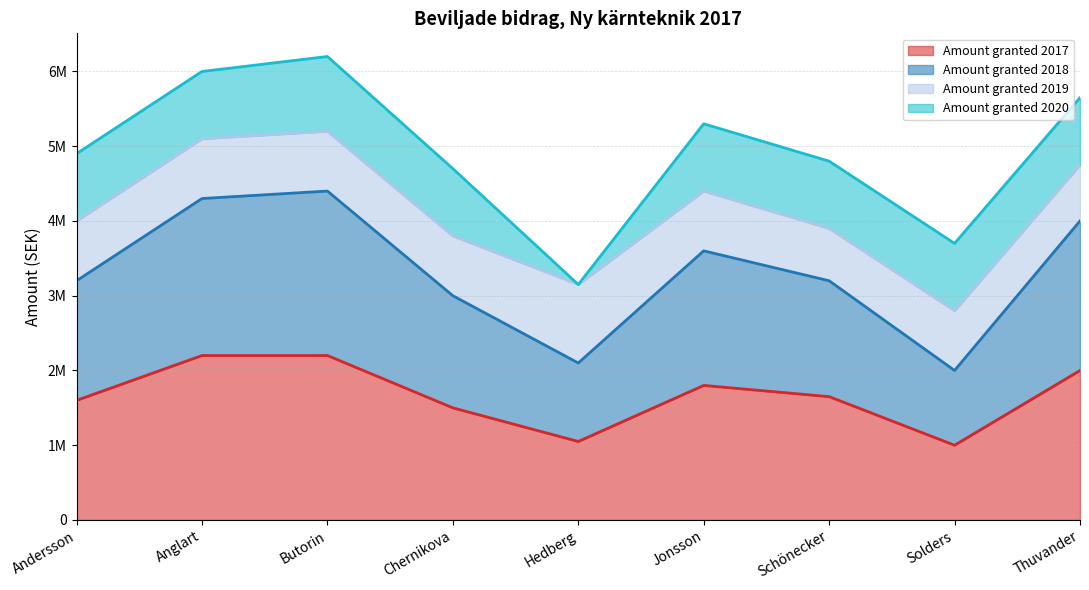

At which category does Amount granted 2017 reach its first local valley?

Hedberg